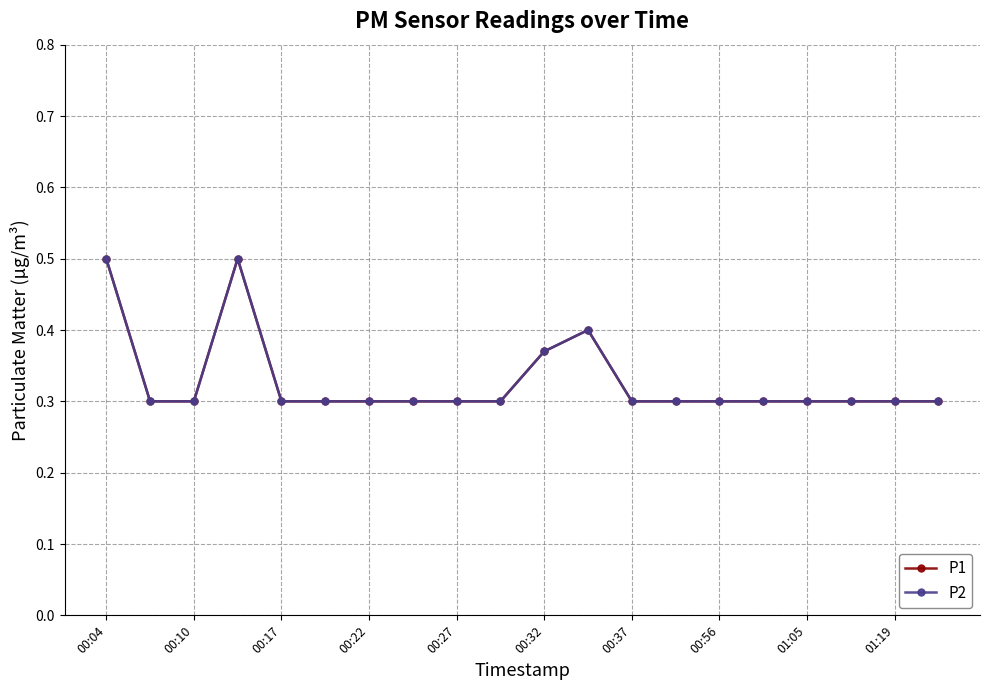

What is the maximum value for P2?

0.5